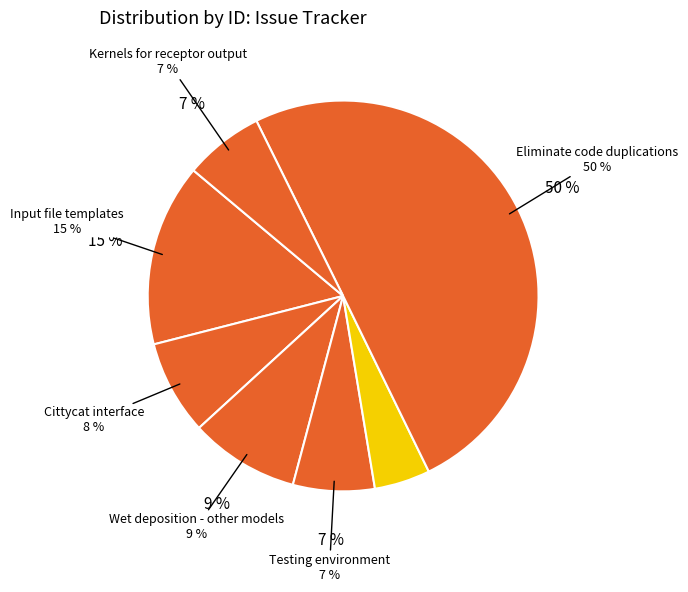

To the nearest percent, what is the combined percentage of configure script and Testing environment?

11%